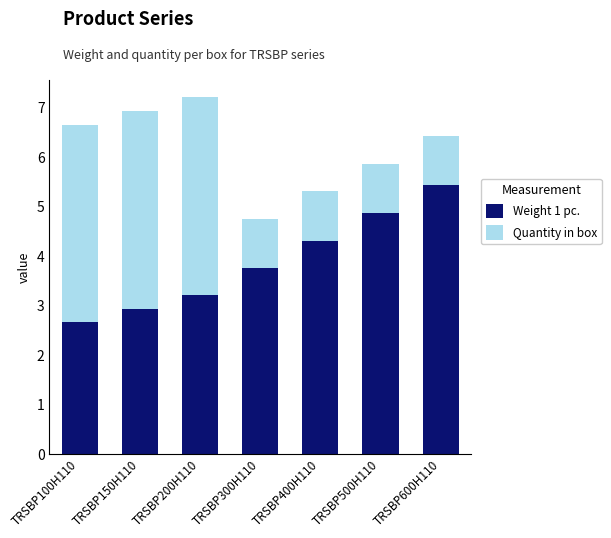

What is the difference between the maximum and minimum values in the Weight 1 pc. series?

2.8